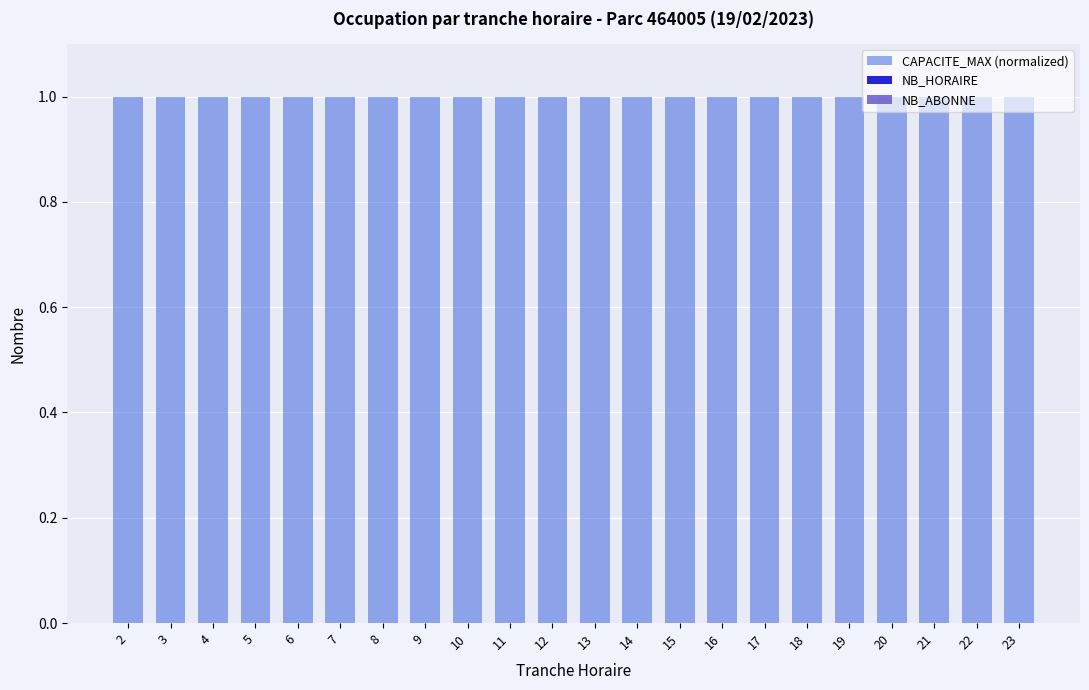

Rank the series at 14 from highest to lowest value.

CAPACITE_MAX (normalized), NB_HORAIRE, NB_ABONNE